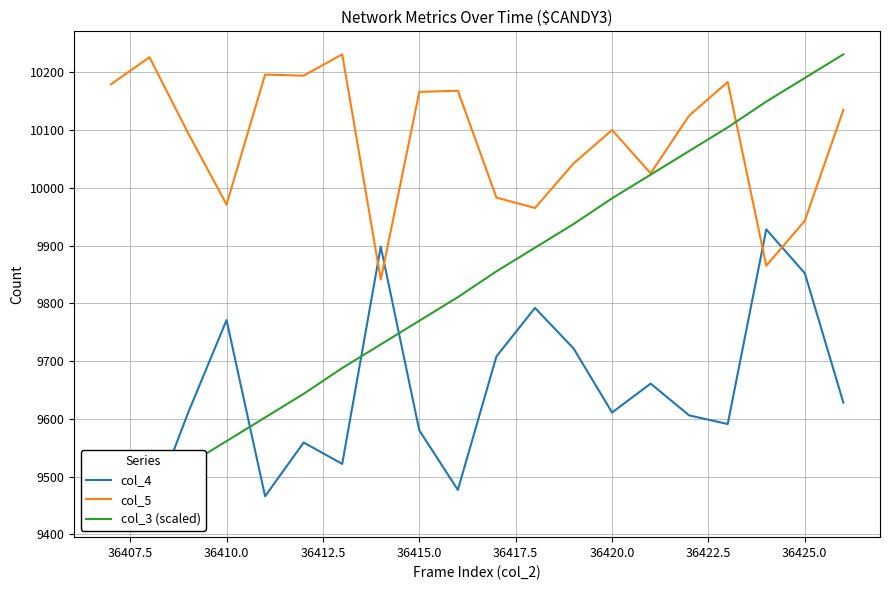

True or false: col_5 has a value of 18111 at 36420.0.

False